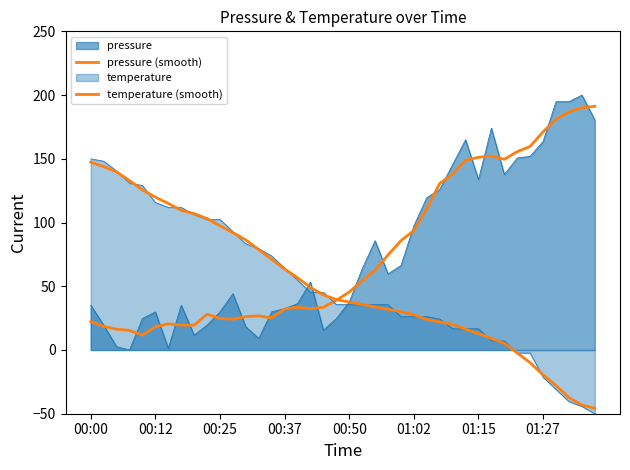

What is the difference between the second highest and minimum values in the pressure (smooth) series?

178.4